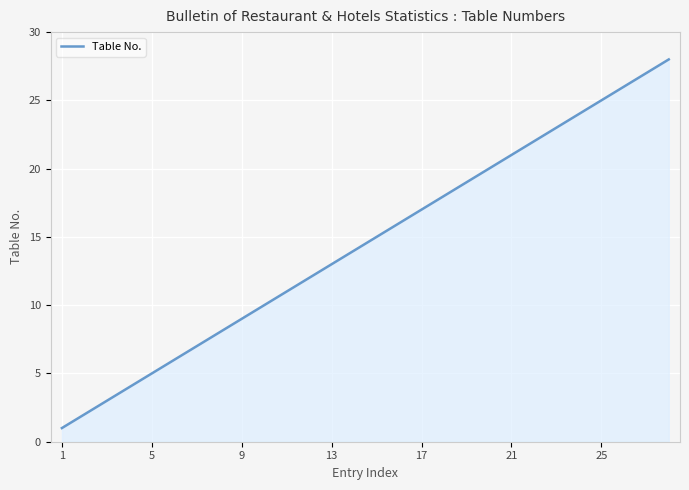

What is the greatest value displayed?

28